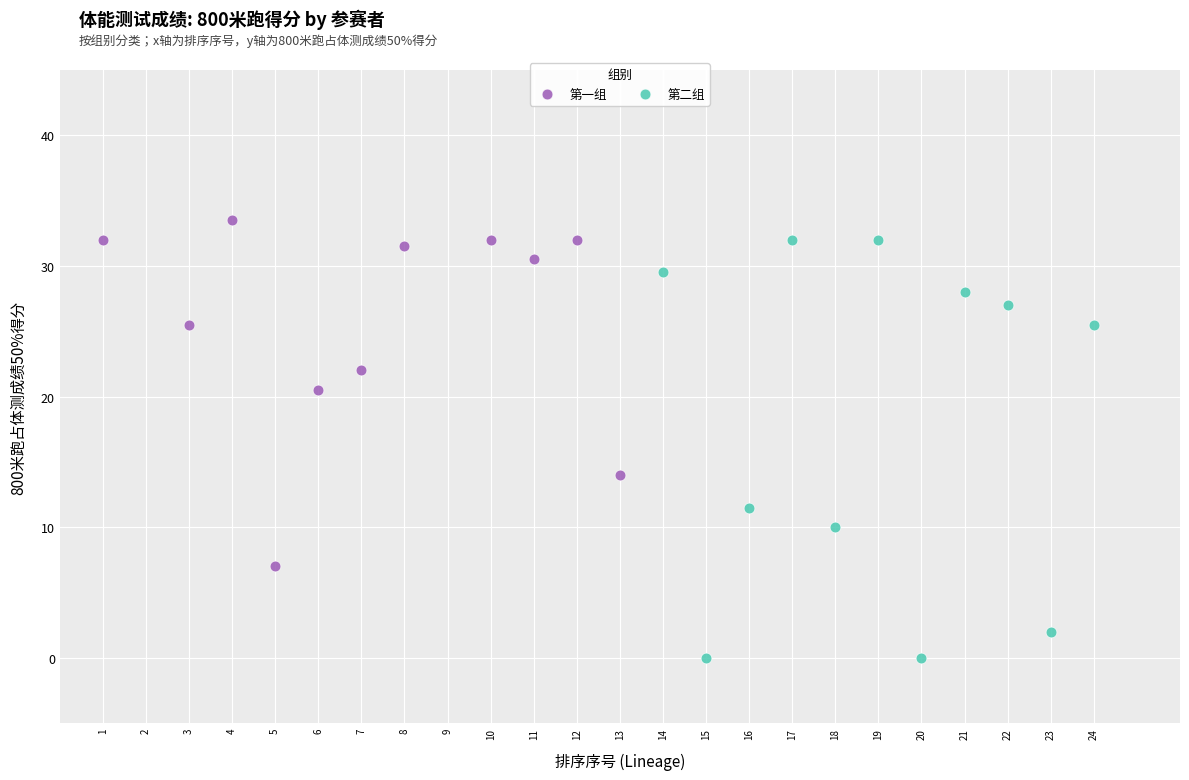

Which series has the widest spread of Y values?

第二组